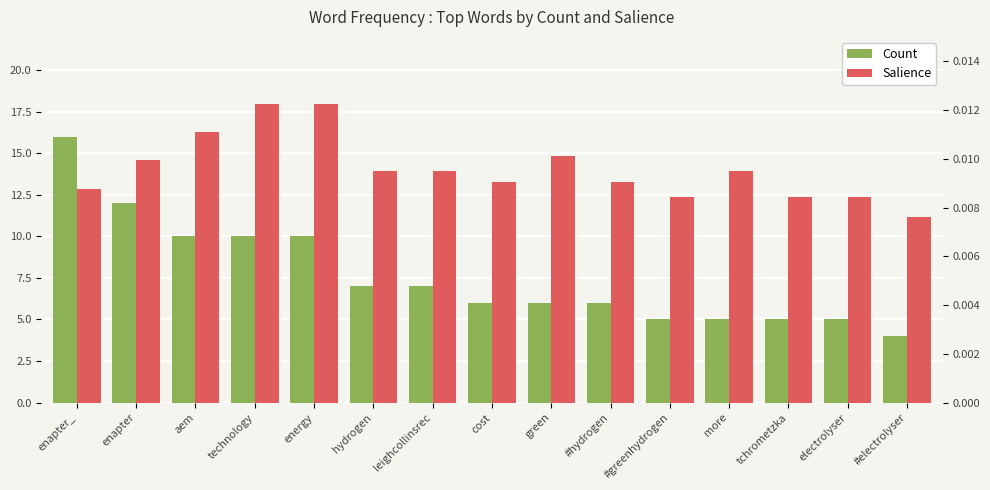

At which label does Salience reach its peak?

technology